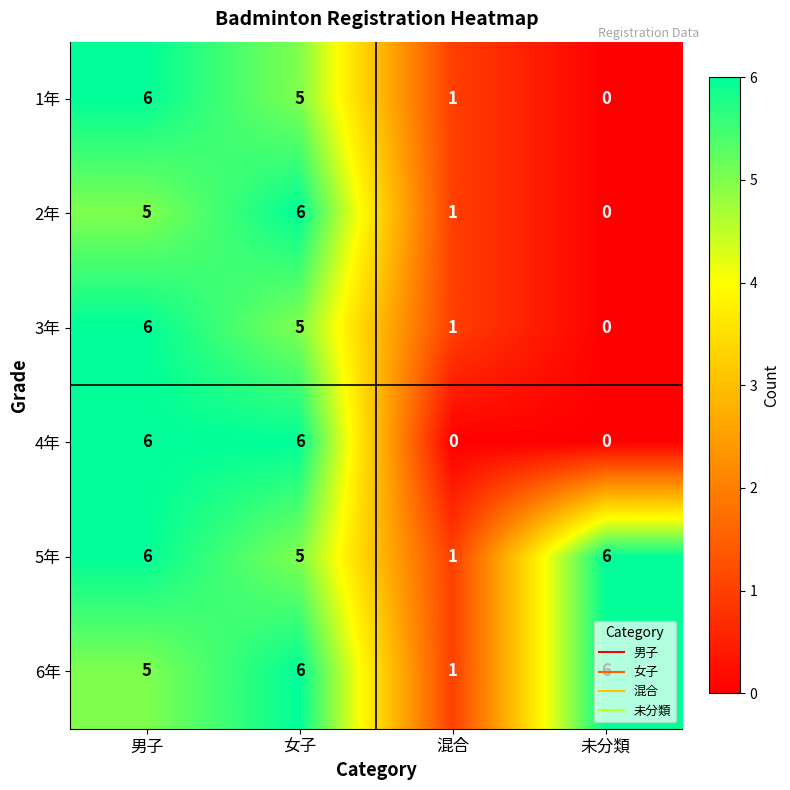

What is the sum of all 4年 values?

12